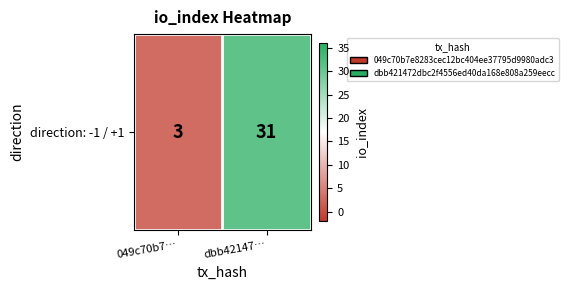

At which category does the chart reach its minimum across all series?

049c70b7…